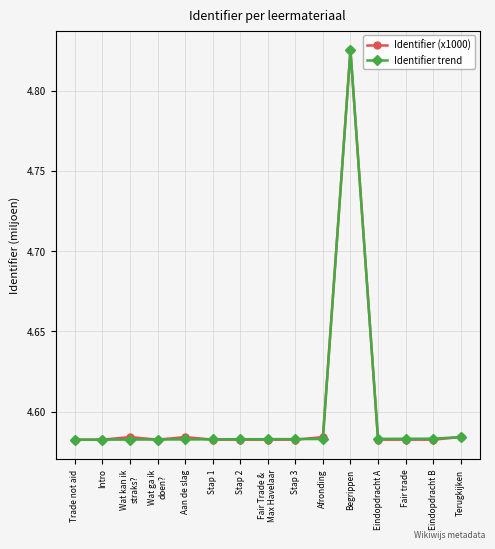

How many Identifier (x1000) values are between 4 and 5?

15